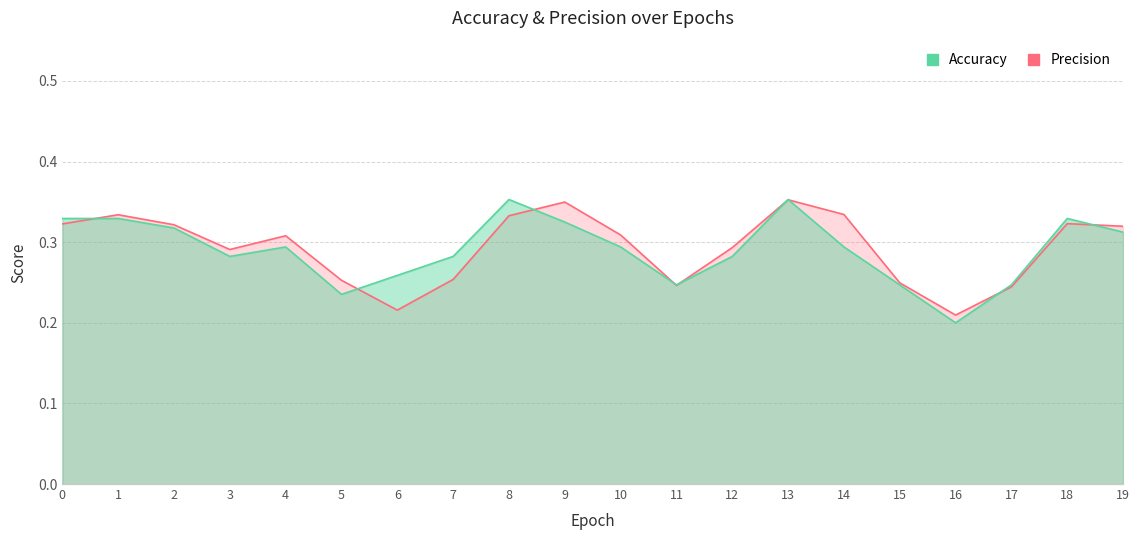

Reading right to left, extract all data points from this chart.

Accuracy: 19=0.3	18=0.3	17=0.2	16=0.2	15=0.2	14=0.3	13=0.4	12=0.3	11=0.2	10=0.3	9=0.3	8=0.4	7=0.3	6=0.3	5=0.2	4=0.3	3=0.3	2=0.3	1=0.3	0=0.3
Precision: 19=0.3	18=0.3	17=0.2	16=0.2	15=0.2	14=0.3	13=0.4	12=0.3	11=0.2	10=0.3	9=0.3	8=0.3	7=0.3	6=0.2	5=0.3	4=0.3	3=0.3	2=0.3	1=0.3	0=0.3